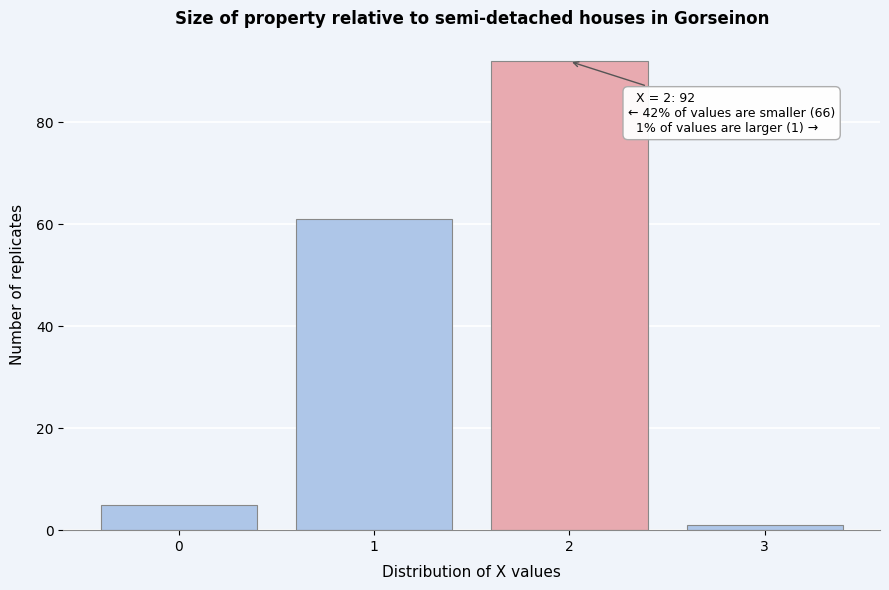

Reading left to right, what are all the values shown in this chart?

0=5	1=61	2=92	3=1